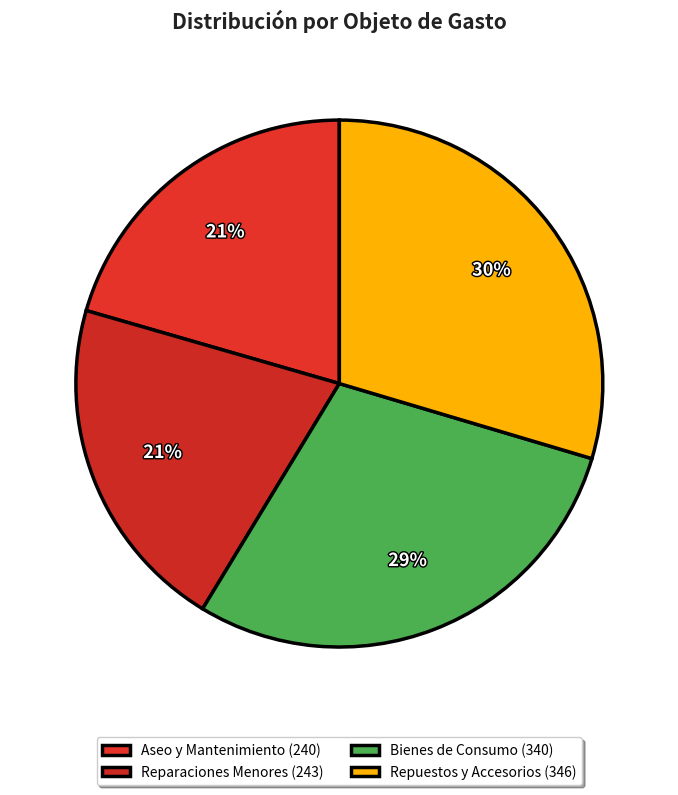

Count the number of slices in the pie.

4